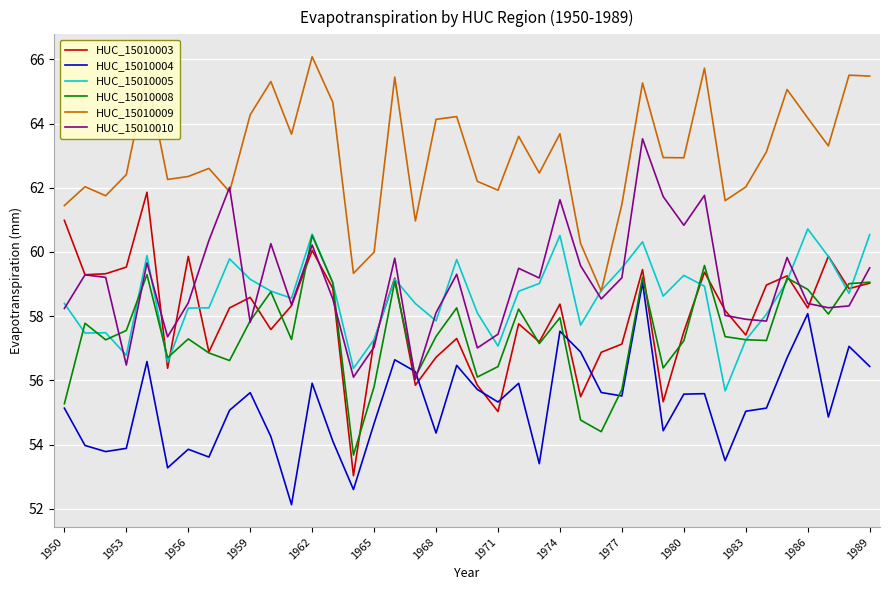

Which series has the largest range (max minus min)?

HUC_15010003